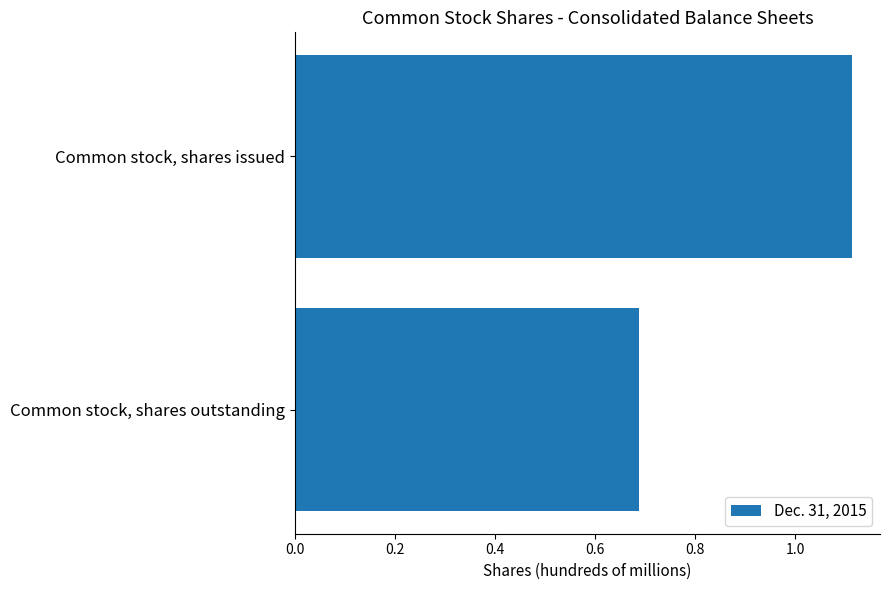

How many series are shown in this chart?

1